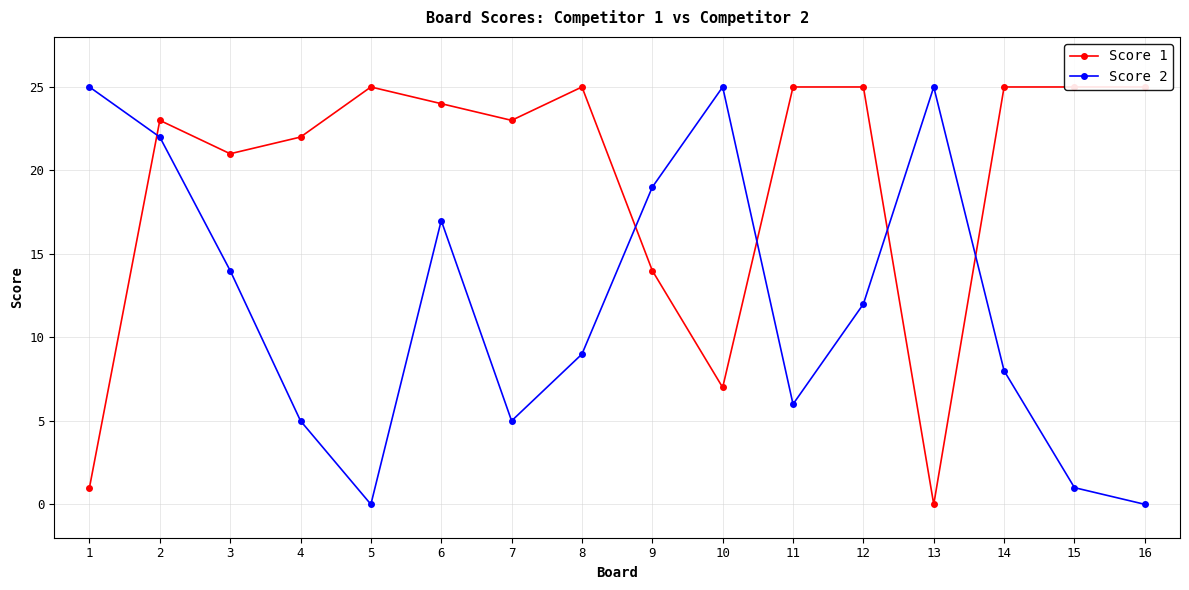

What is the value of the Score 1 point at the 12th from the left?

25